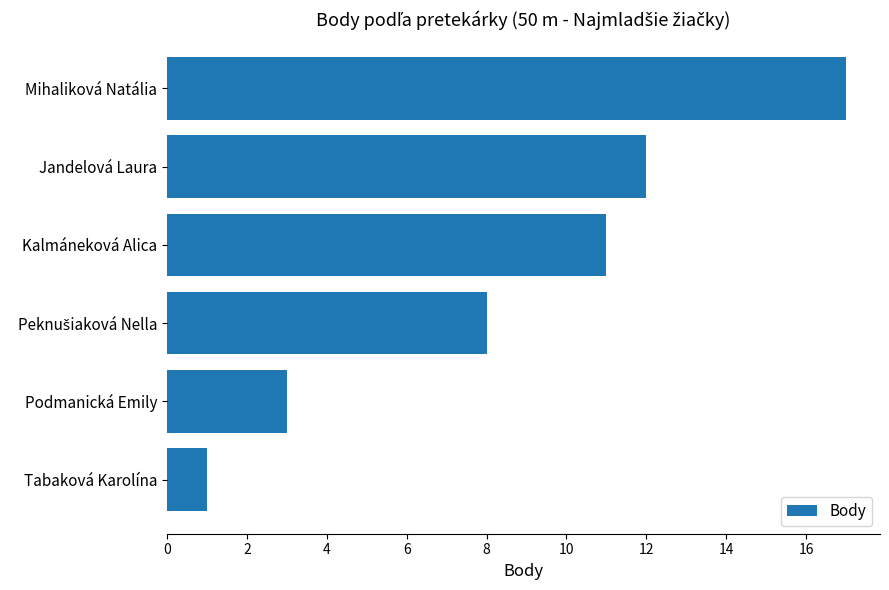

Reading top to bottom, list all the values displayed in this chart.

17	12	11	8	3	1